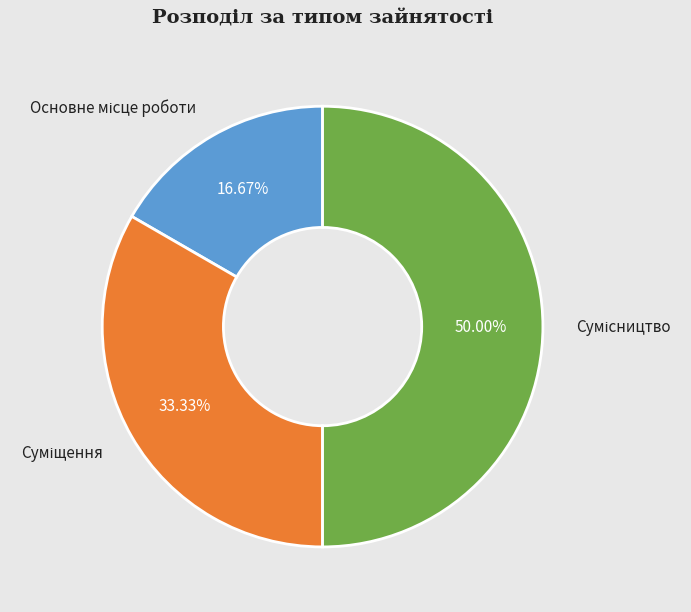

To the nearest percent, what portion does Основне місце роботи represent?

17%